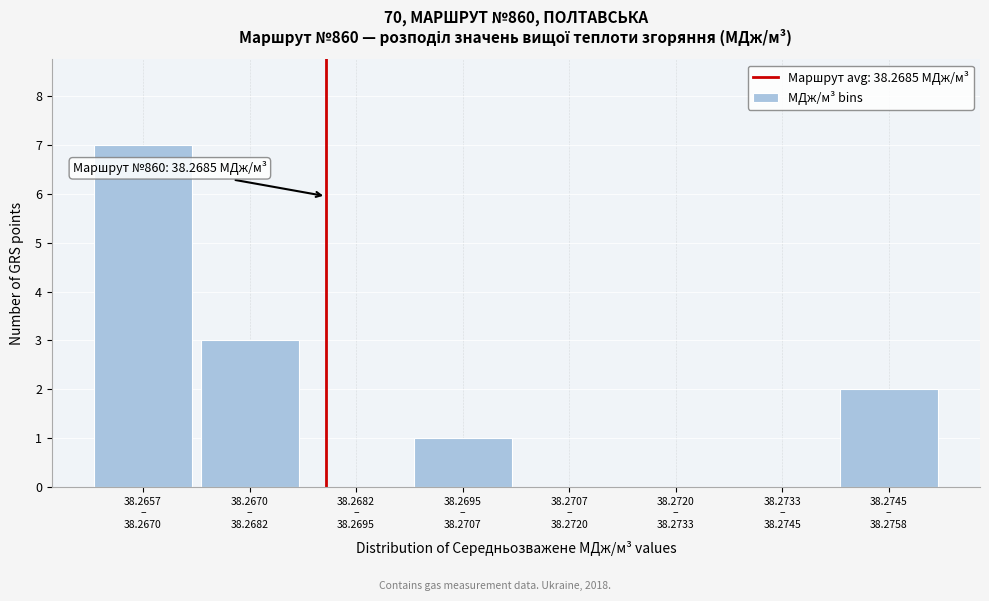

What is the sum of all values?

13